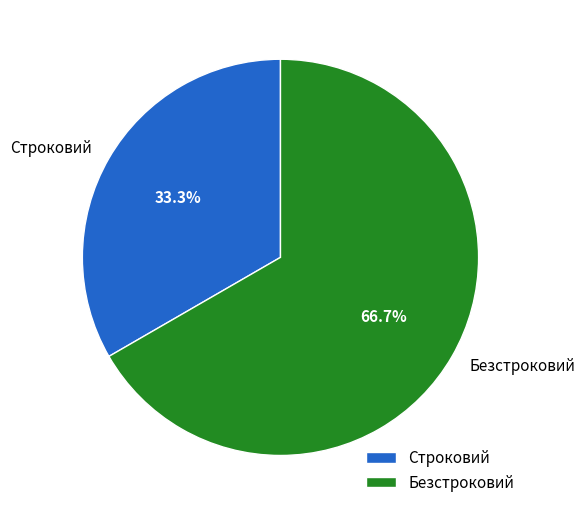

Is it true that Безстроковий is 67% of the pie?

True